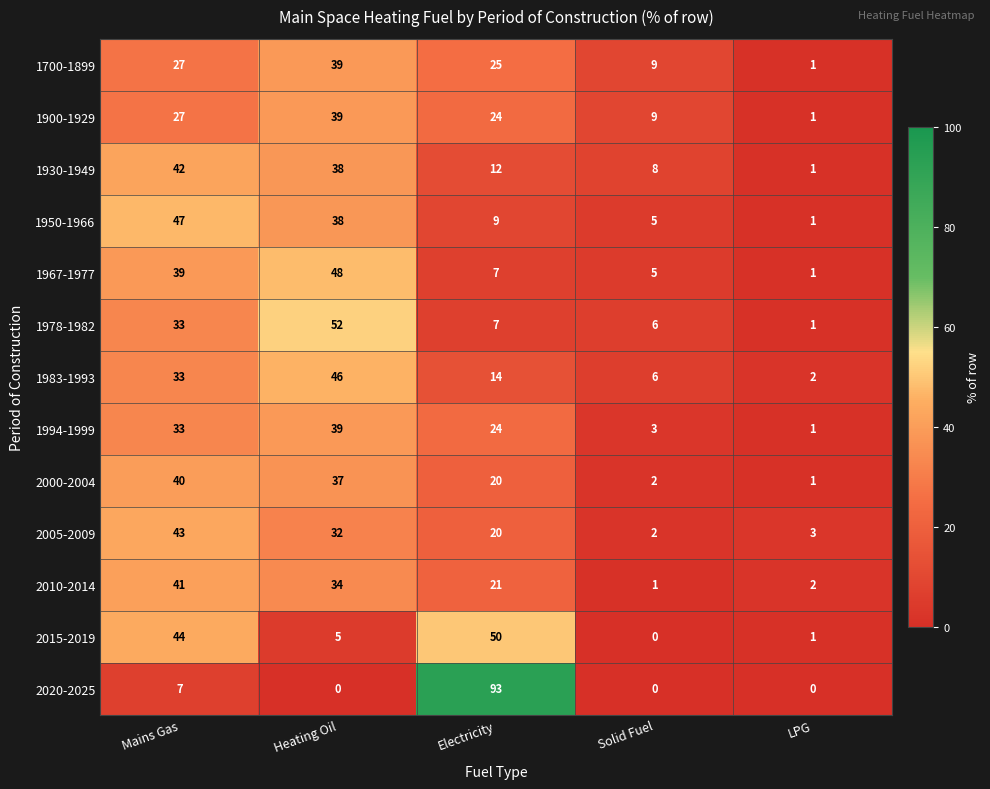

Where does the 1930-1949 series first go above 12?

Mains Gas